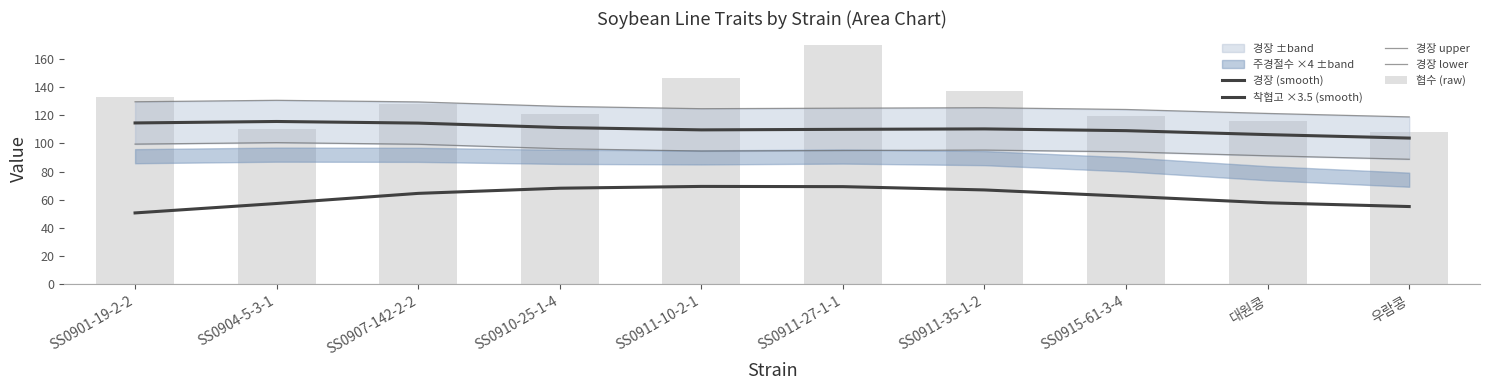

At SS0915-61-3-4, list the series in order from smallest to largest.

착협고 ×3.5 (smooth), 경장 lower, 경장 (smooth), 협수 (raw), 경장 upper